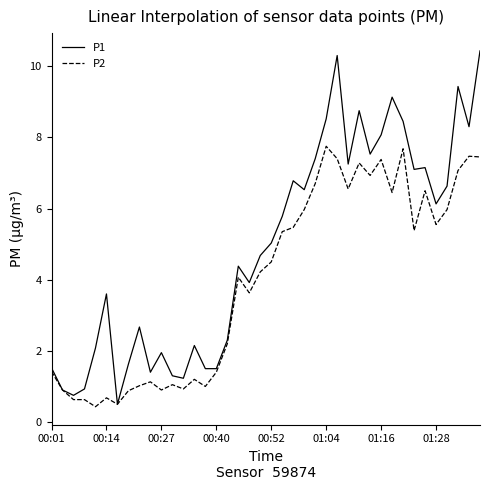

Which series has the widest spread of values?

P1